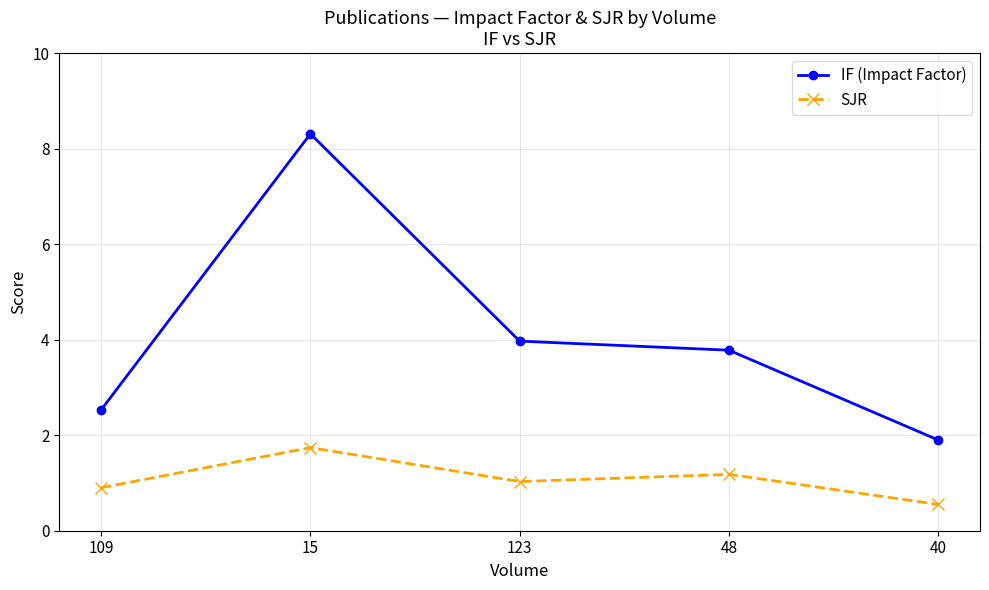

How many lines are shown in the chart?

2